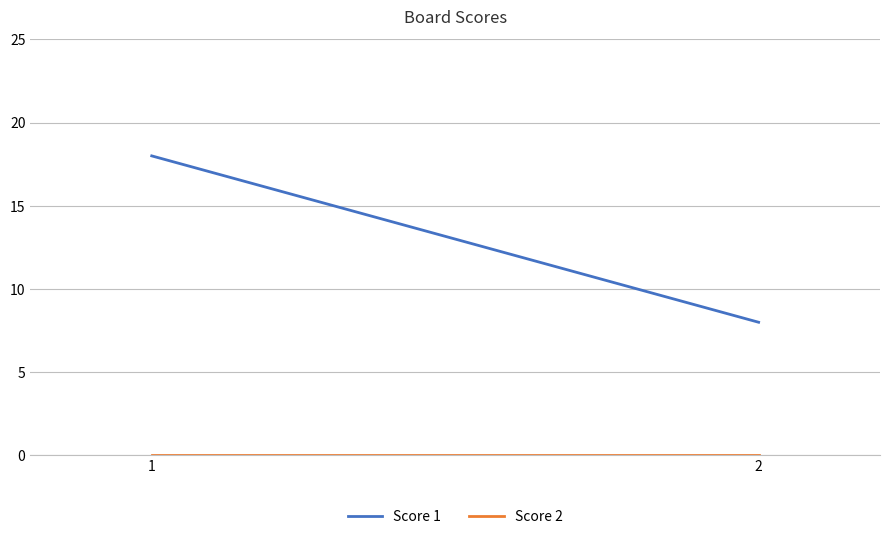

List the series in order of their peak value, lowest first.

Score 2, Score 1